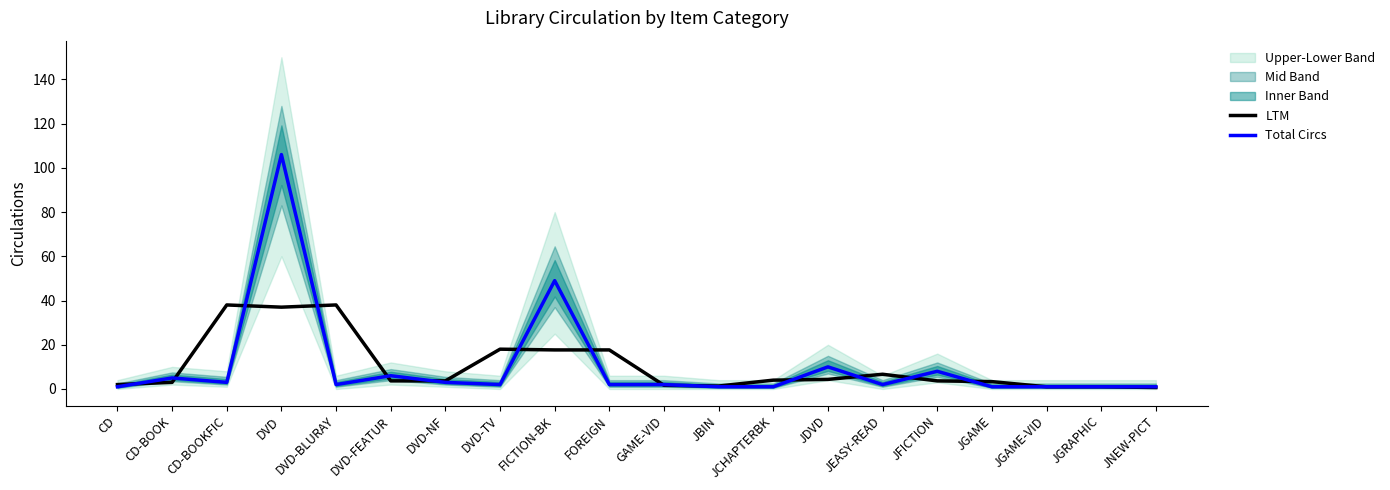

Which has a higher value, CD-BOOK or JBIN?

CD-BOOK